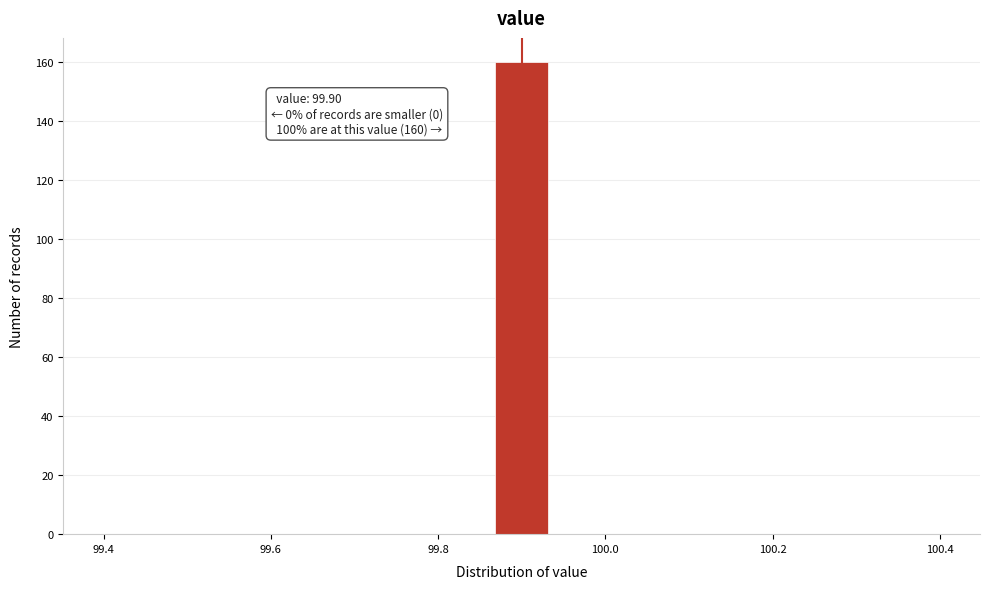

Around what value on the x-axis is the tallest bar? Give the approximate position of its centre, as read against the axis.

99.90